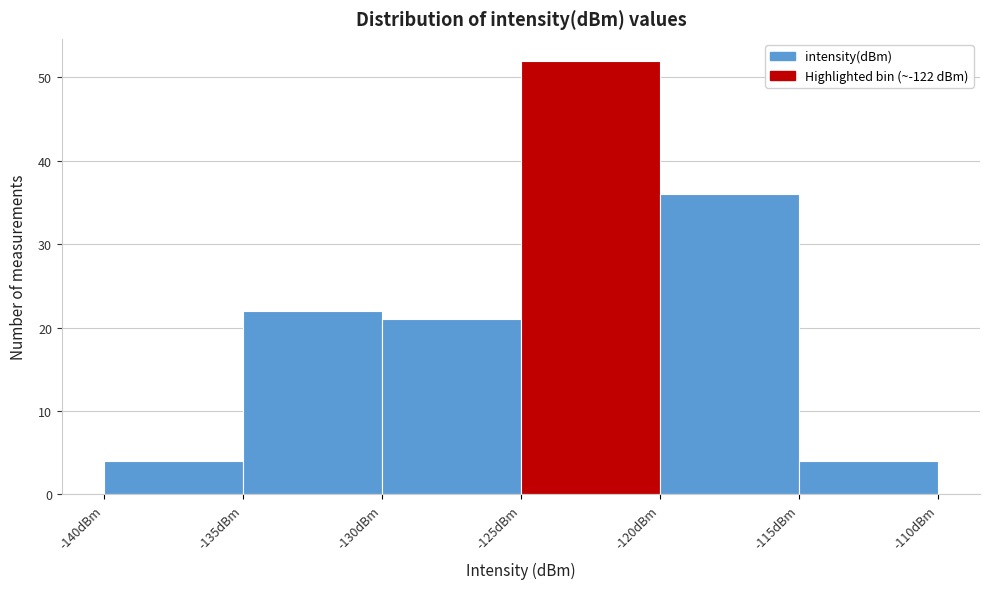

How tall is the bar that spans -120 to -115 on the x-axis? The values are not printed on the chart, so give them approximately, as read against the axis.

36